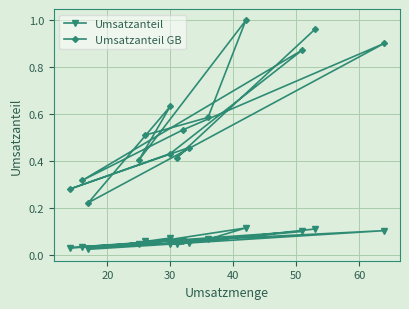

The value of Umsatzanteil GB at 8 is 0.4. True or false?

False